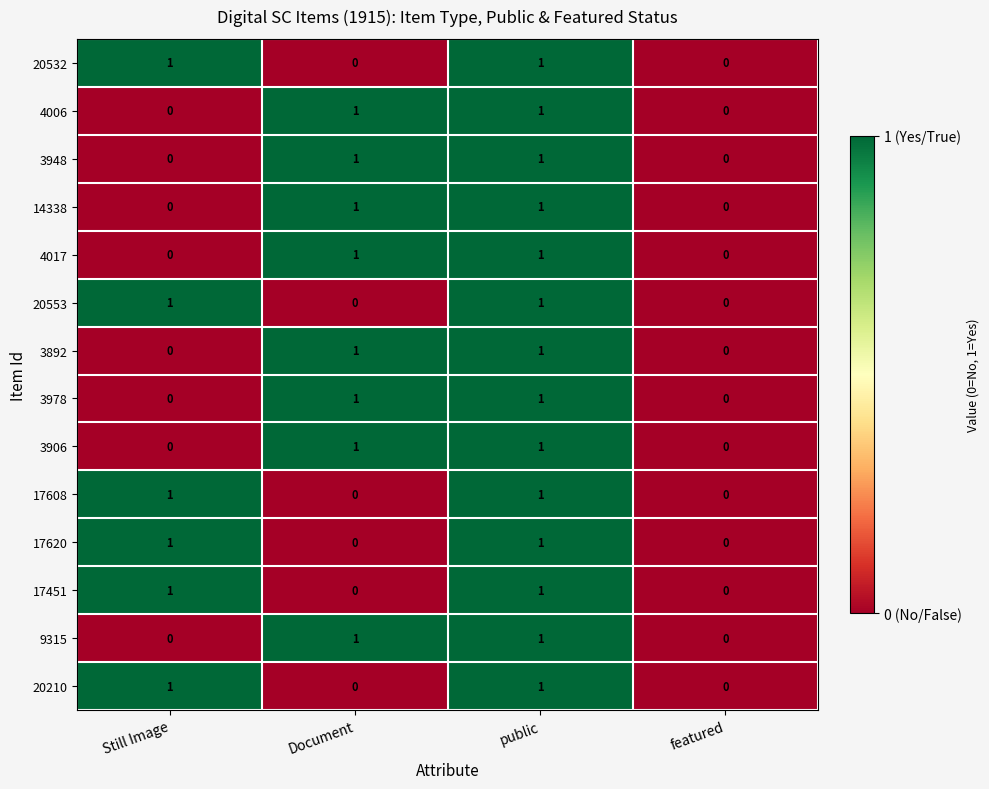

The 3978 series shows -1 at Still Image. True or false?

False